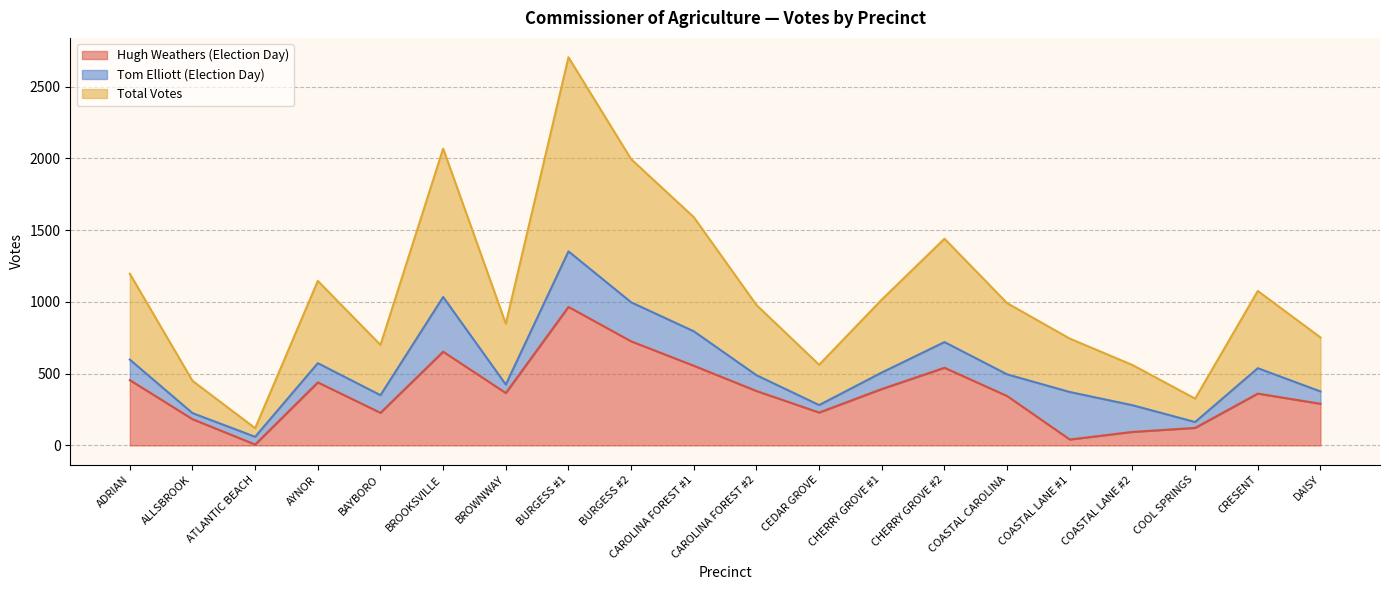

What is the highest value of the Total Votes series?

2704